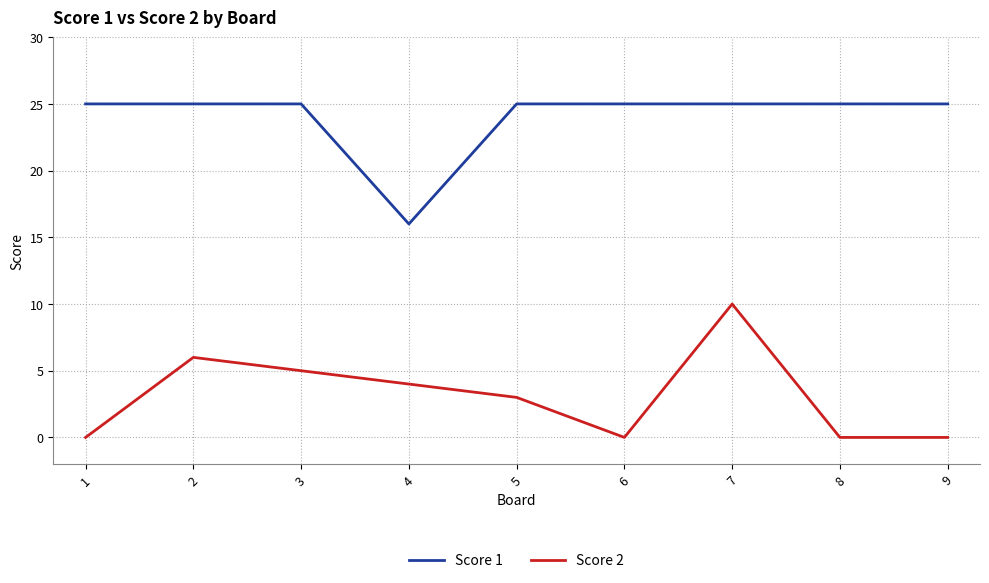

What is the maximum value shown in the chart?

25